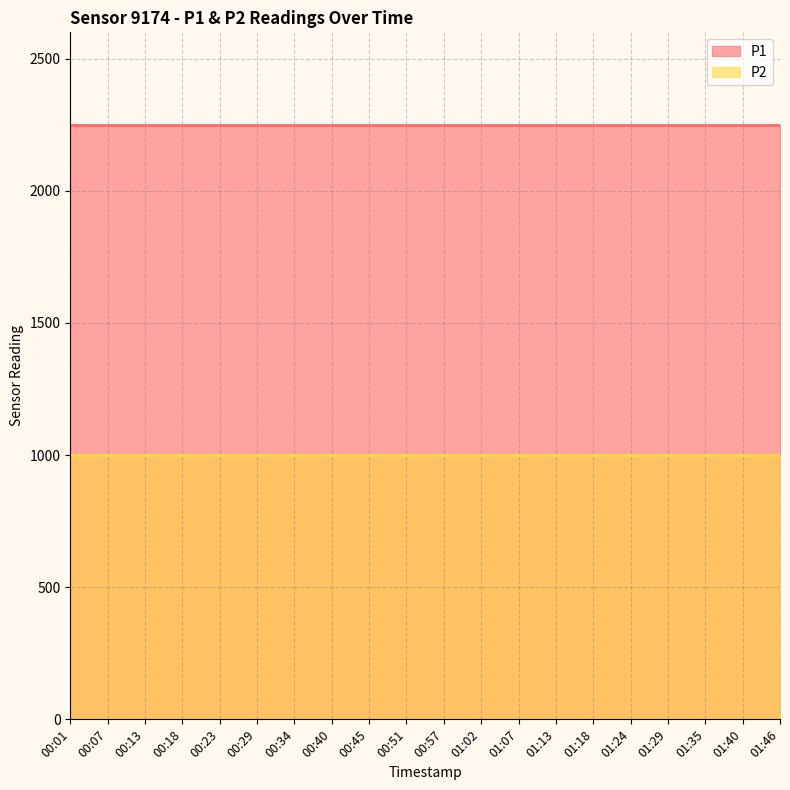

What position from the left is 00:40?

8